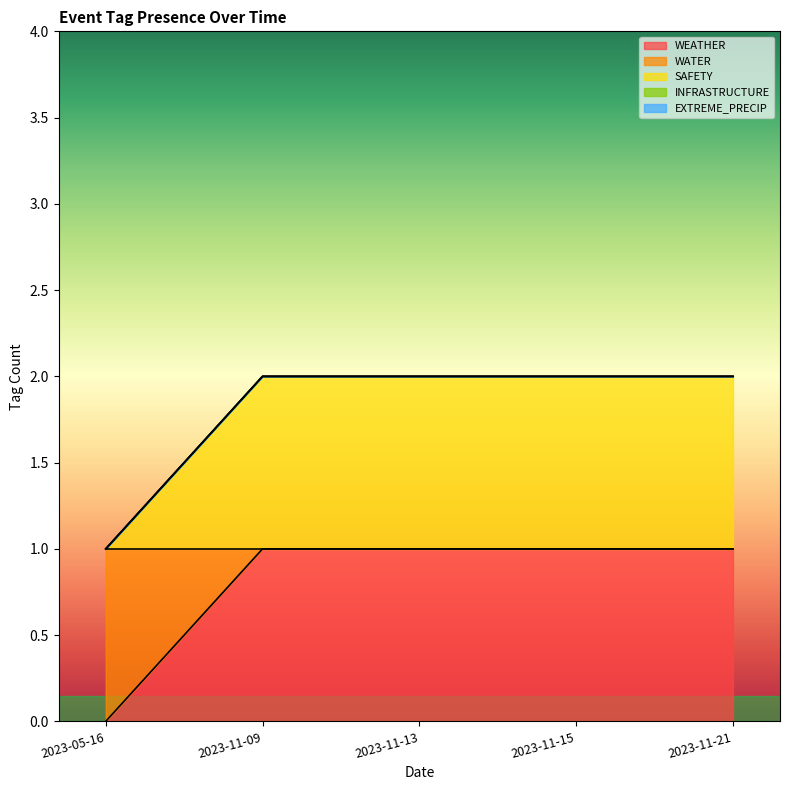

How many lines are shown in the chart?

5